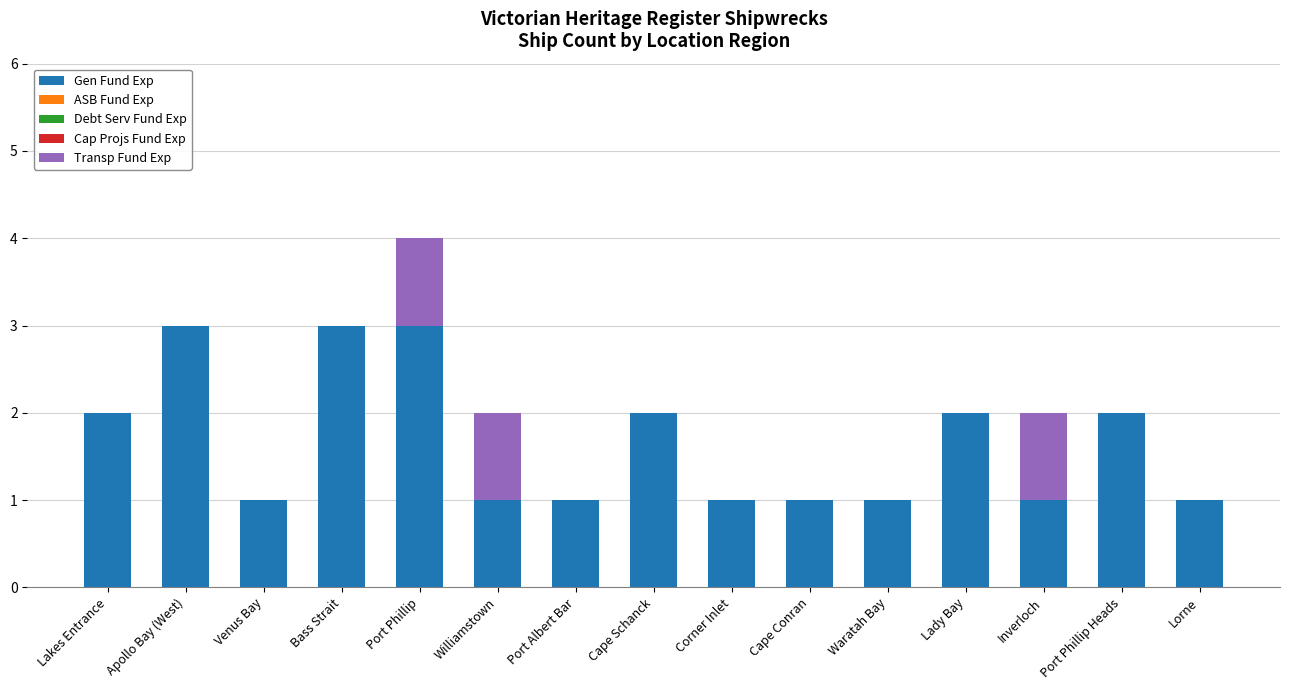

What is the sum of all Gen Fund Exp values?

25